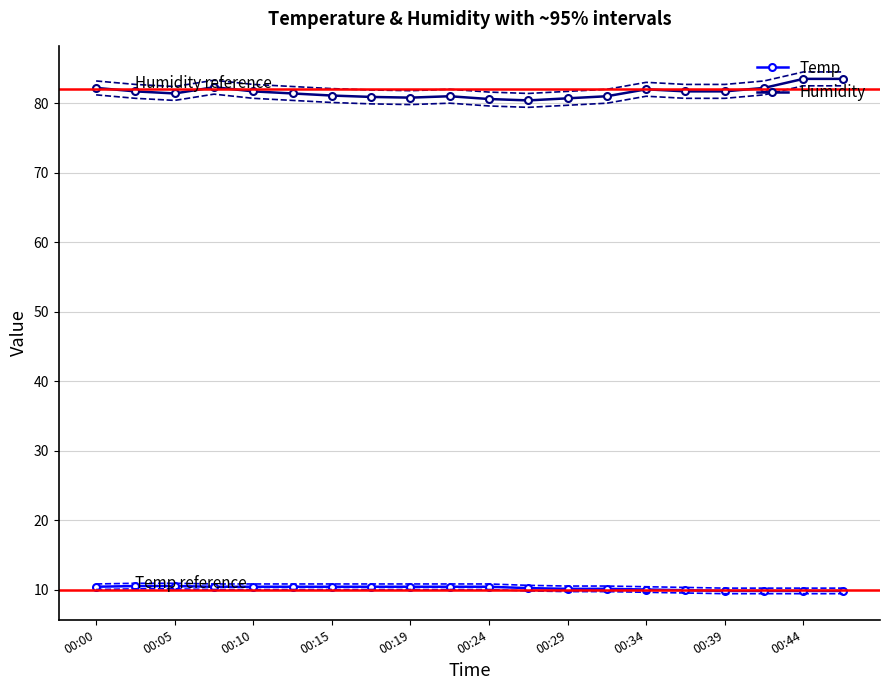

What is the highest value of the Humidity series?

83.5